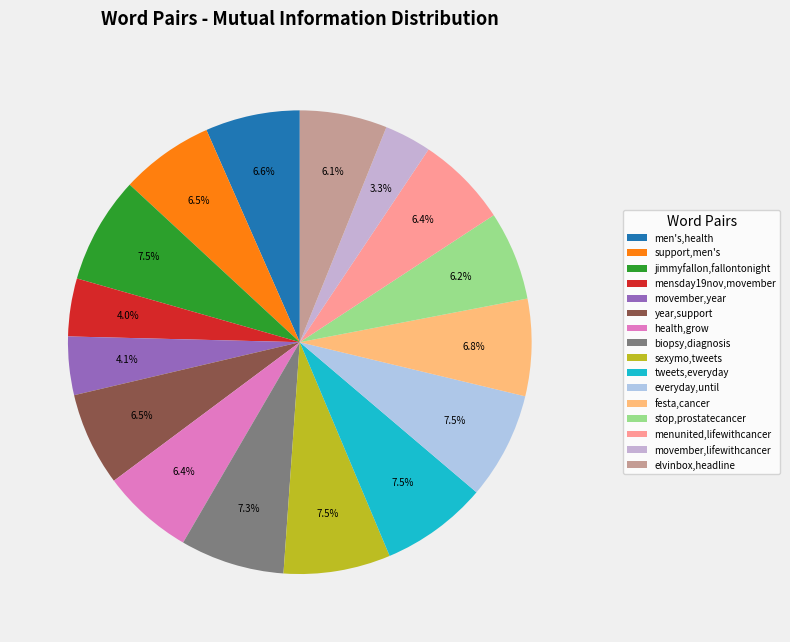

Rank the categories by value from highest to lowest.

jimmyfallon,fallontonight, sexymo,tweets, tweets,everyday, everyday,until, biopsy,diagnosis, festa,cancer, men's,health, year,support, support,men's, health,grow, menunited,lifewithcancer, stop,prostatecancer, elvinbox,headline, movember,year, mensday19nov,movember, movember,lifewithcancer